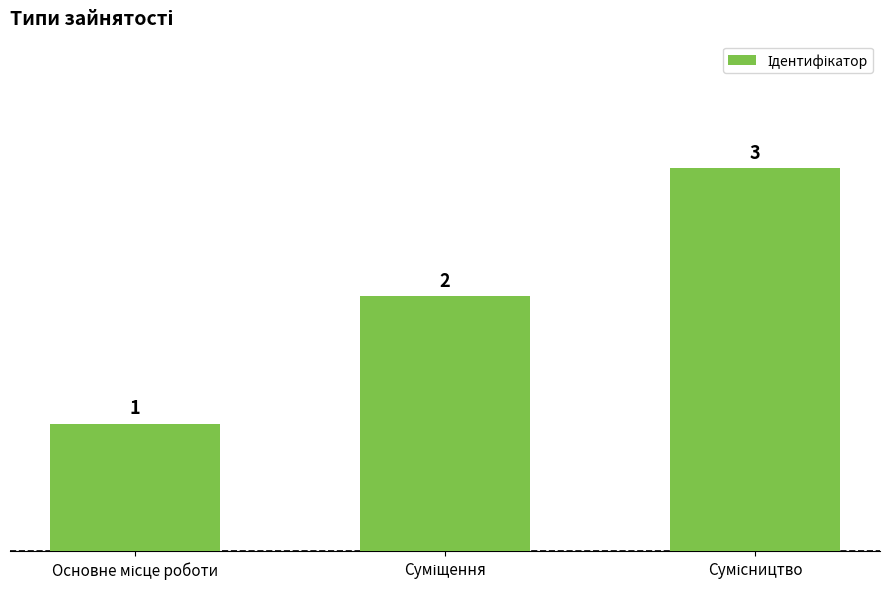

What is the greatest value displayed?

3